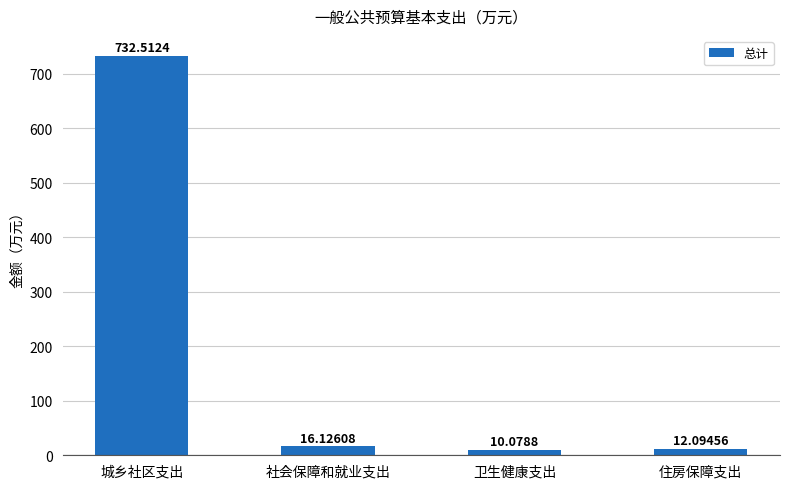

Rank the categories by value from highest to lowest.

城乡社区支出, 社会保障和就业支出, 住房保障支出, 卫生健康支出